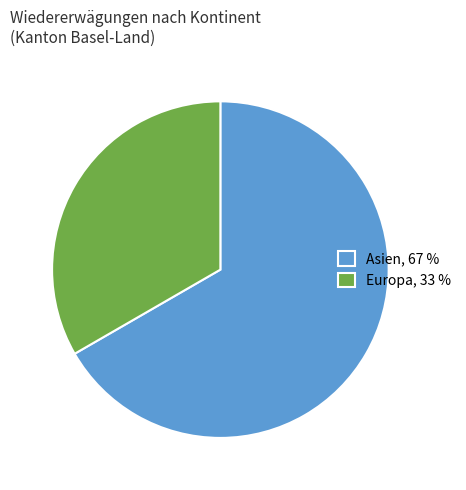

Rank the categories by value from highest to lowest.

Asien, 67 %, Europa, 33 %